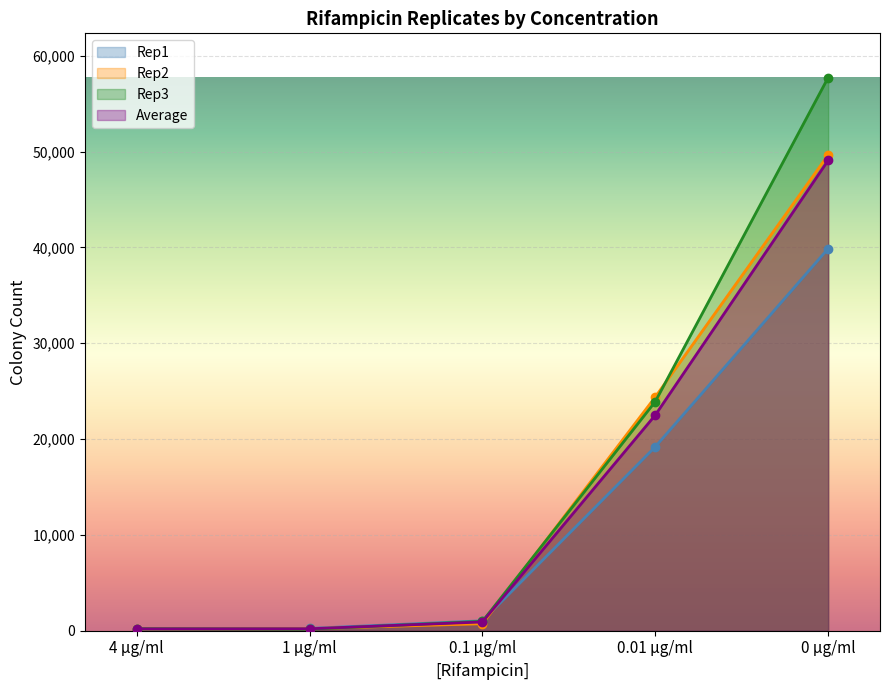

Reading left to right, extract all data points from this chart.

Rep1: 4 µg/ml=184.0	1 µg/ml=244.0	0.1 µg/ml=1037.0	0.01 µg/ml=19200.0	0 µg/ml=39877.0
Rep2: 4 µg/ml=190.0	1 µg/ml=215.0	0.1 µg/ml=731.0	0.01 µg/ml=24400.0	0 µg/ml=49655.0
Rep3: 4 µg/ml=210.0	1 µg/ml=159.0	0.1 µg/ml=976.0	0.01 µg/ml=23919.0	0 µg/ml=57728.0
Average: 4 µg/ml=194.7	1 µg/ml=206.0	0.1 µg/ml=914.7	0.01 µg/ml=22506.3	0 µg/ml=49086.7